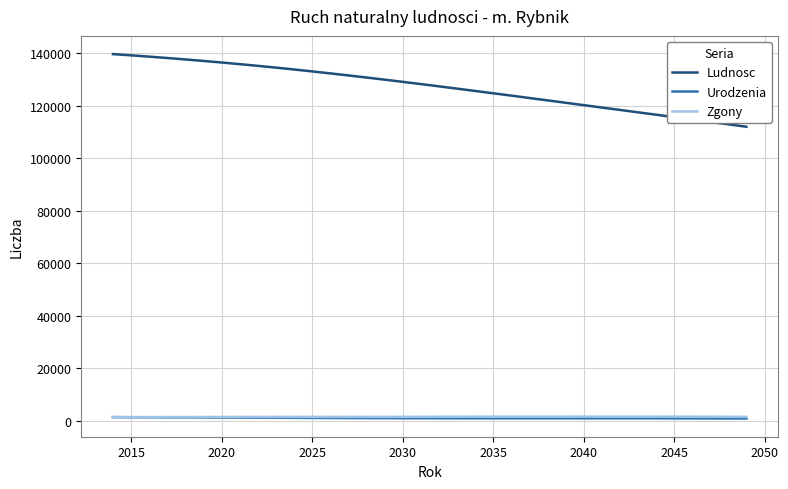

Which series has the largest total across all categories?

Ludnosc